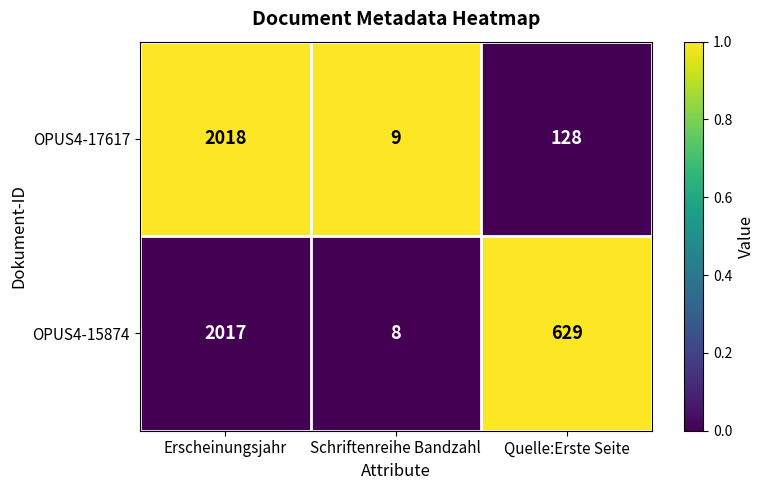

At which label is OPUS4-15874 closest to 1012?

Quelle:Erste Seite